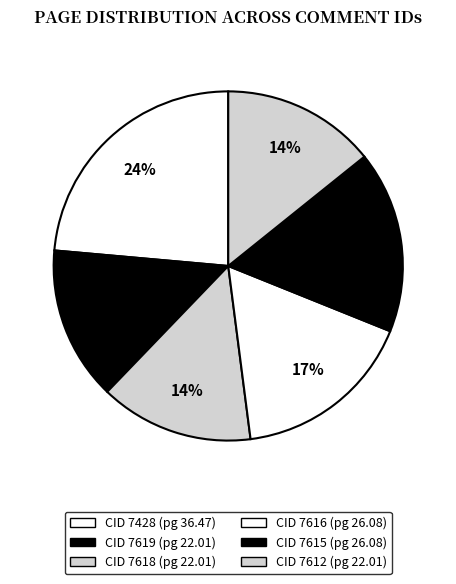

Rank the categories by value from highest to lowest.

7428, 7616, 7615, 7619, 7618, 7612